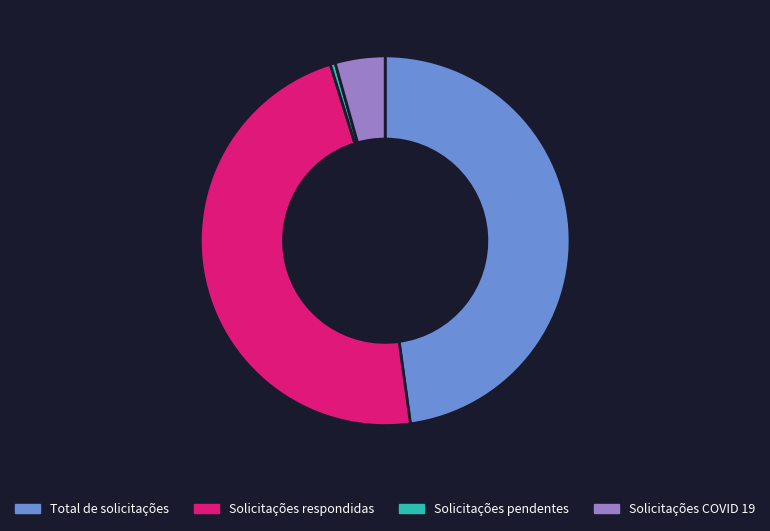

Which has a higher value, Solicitações COVID 19 or Solicitações respondidas?

Solicitações respondidas